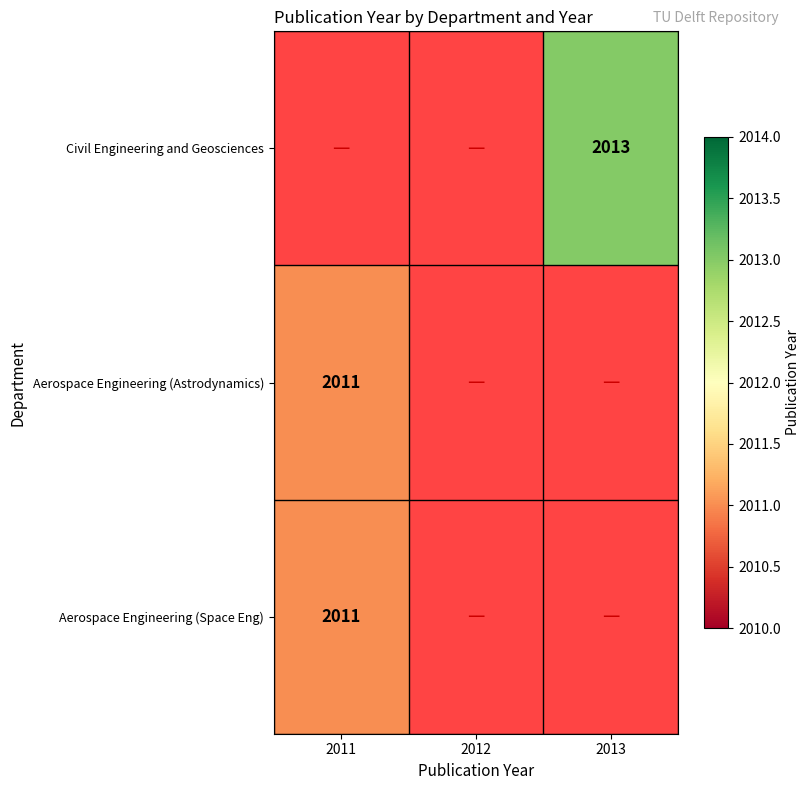

Is it true that Aerospace Engineering (Space Eng) equals 2011 at 2011?

True